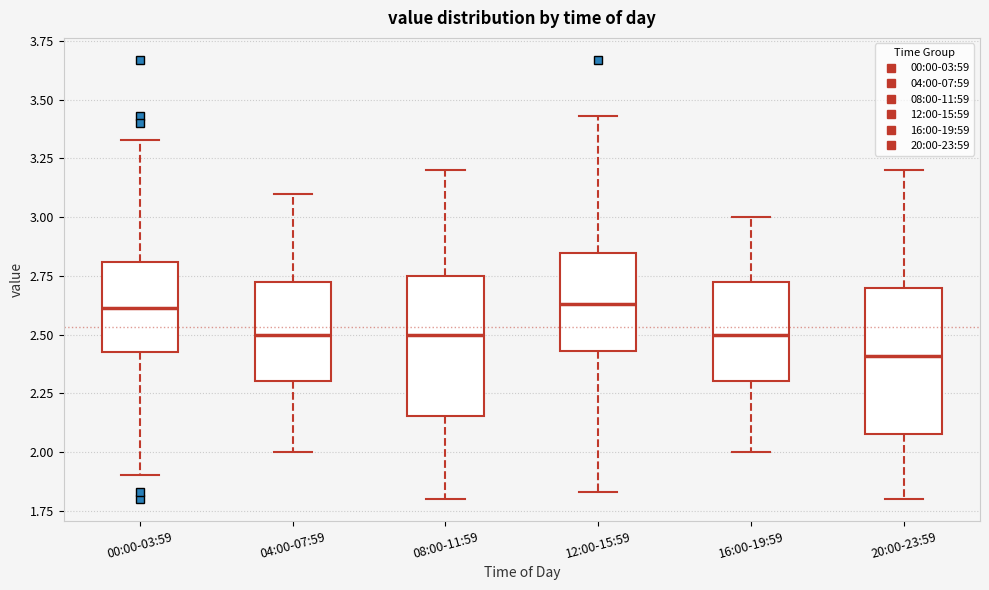

Which box's median line is the lowest?

20:00-23:59